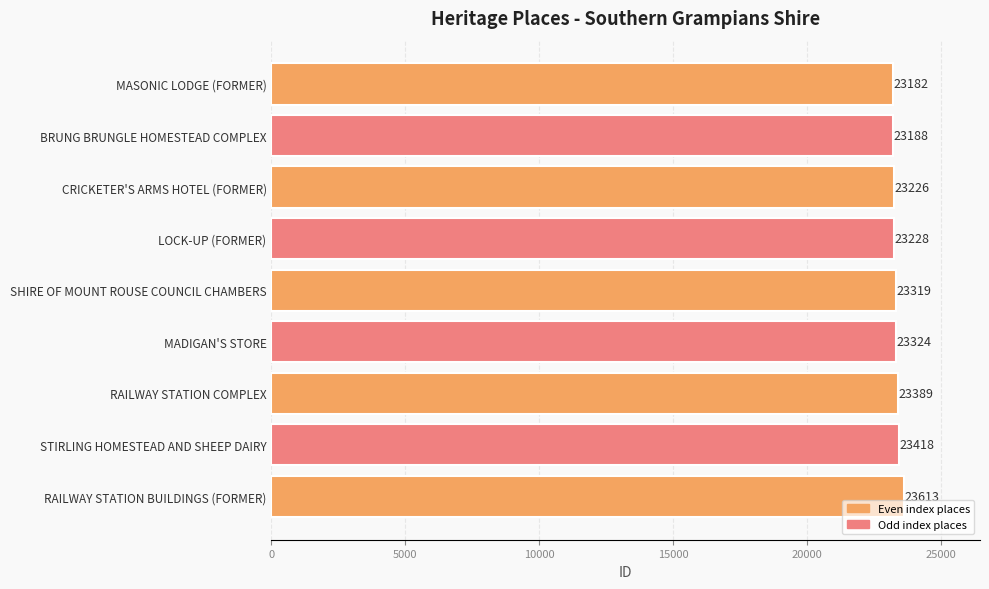

List the labels in order of value, smallest first.

MASONIC LODGE (FORMER), BRUNG BRUNGLE HOMESTEAD COMPLEX, CRICKETER'S ARMS HOTEL (FORMER), LOCK-UP (FORMER), SHIRE OF MOUNT ROUSE COUNCIL CHAMBERS, MADIGAN'S STORE, RAILWAY STATION COMPLEX, STIRLING HOMESTEAD AND SHEEP DAIRY, RAILWAY STATION BUILDINGS (FORMER)